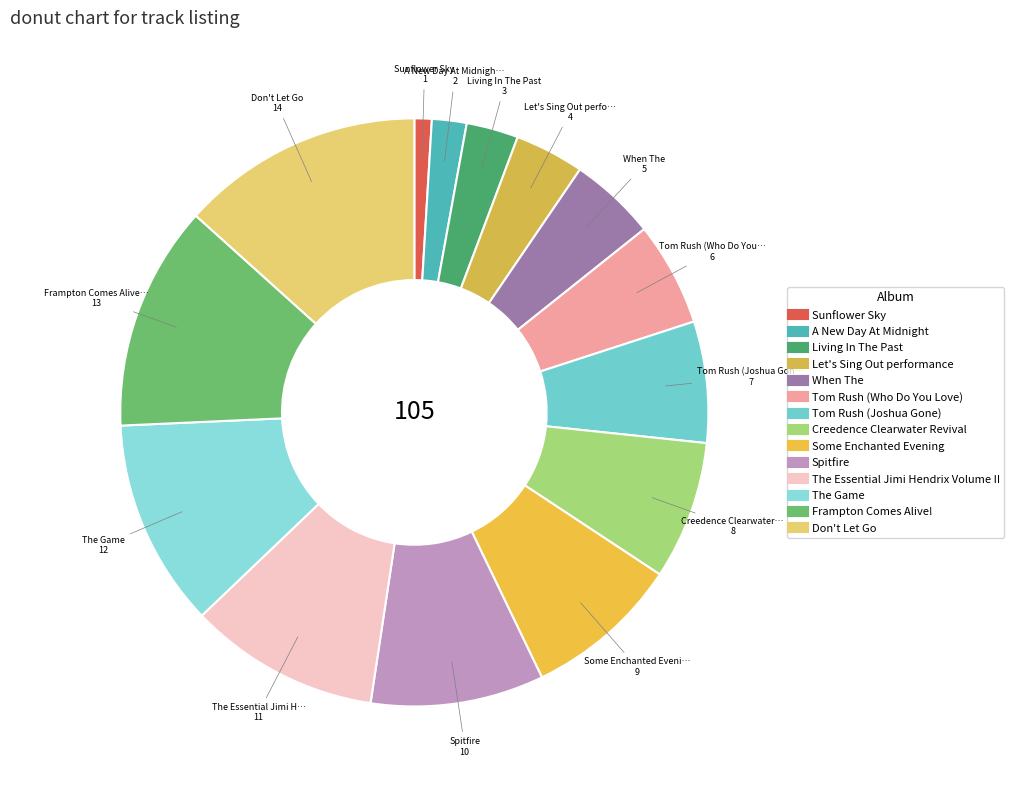

Rank the categories by value from lowest to highest.

Sunflower Sky, A New Day At Midnight, Living In The Past, Let's Sing Out performance, When The, Tom Rush (Who Do You Love), Tom Rush (Joshua Gone), Creedence Clearwater Revival, Some Enchanted Evening, Spitfire, The Essential Jimi Hendrix Volume II, The Game, Frampton Comes Alive!, Don't Let Go